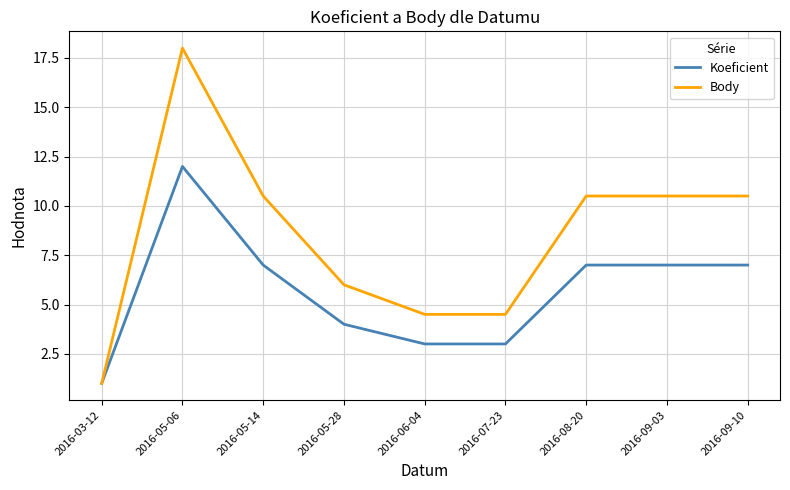

List the series in order of their peak value, lowest first.

Koeficient, Body